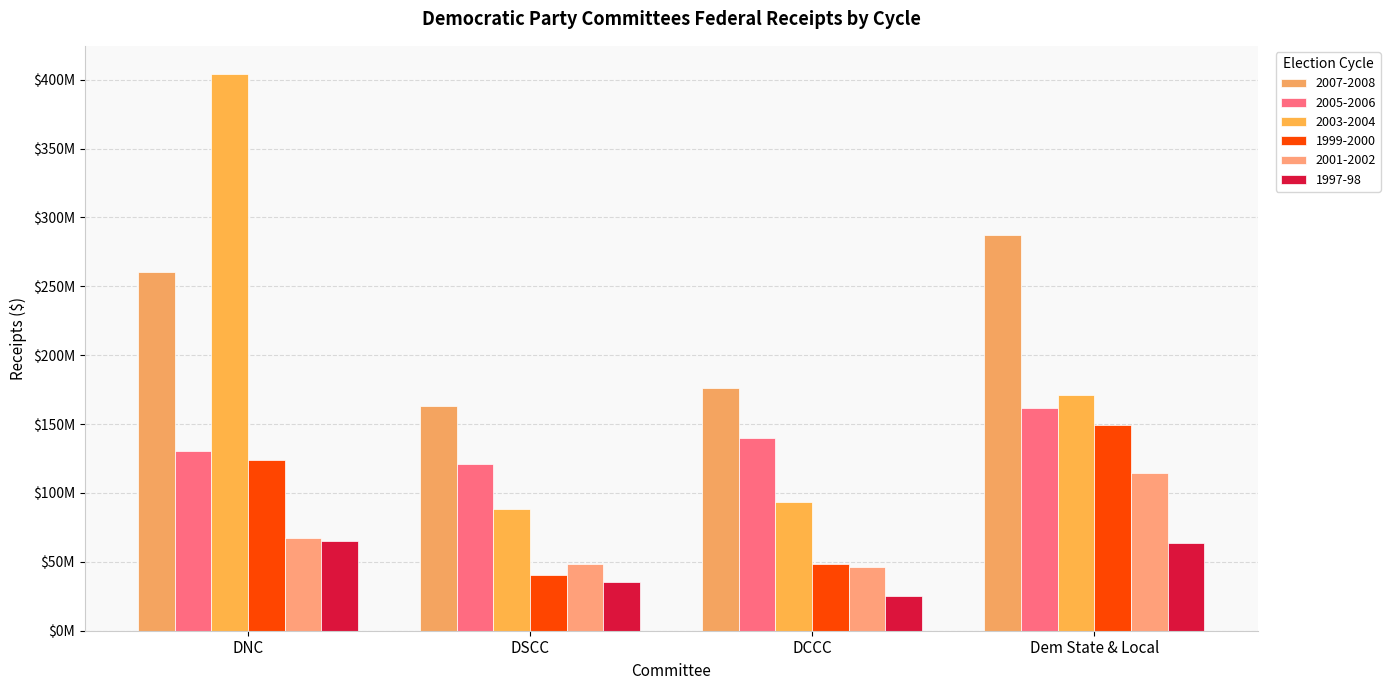

What is the maximum value shown in the chart?

404352278